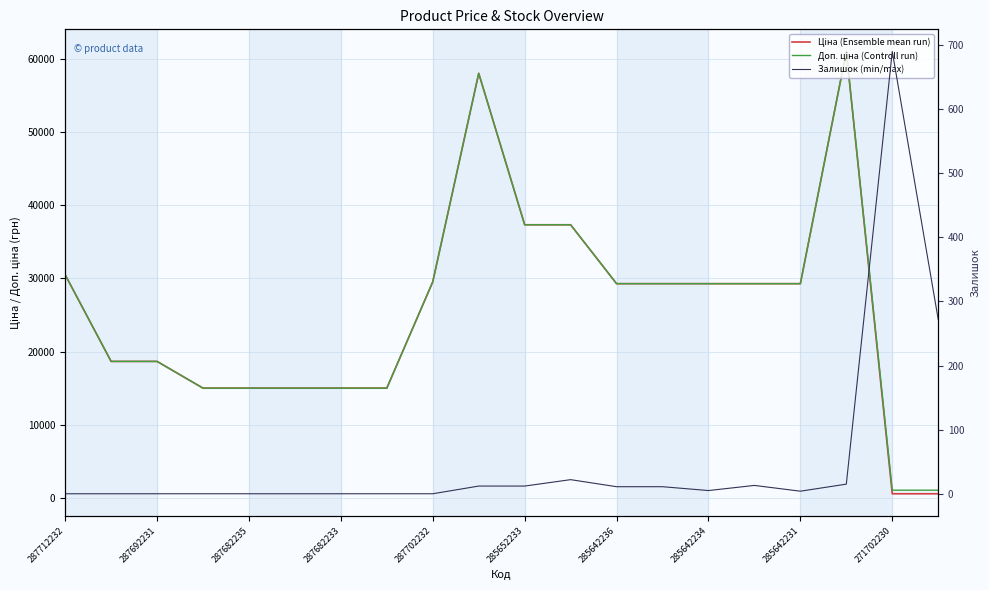

What is the difference between the highest and lowest values at 17?

61009.7